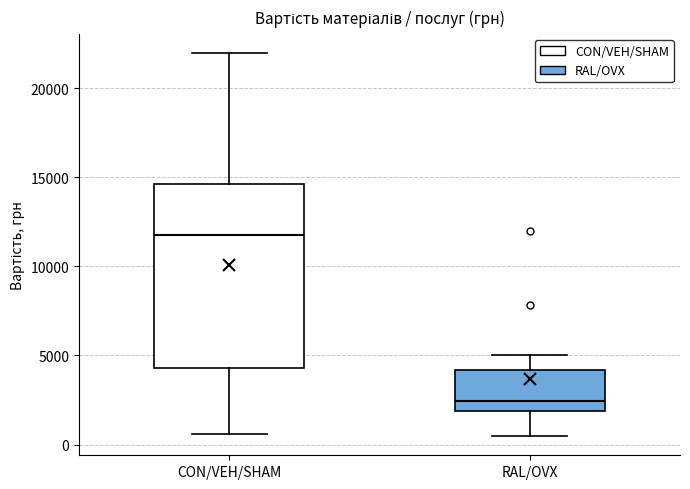

Reading left to right, read every box against the y-axis: the position of its median line, the range the box covers, and the ends of its whiskers. The values are not printed on the chart, so give them approximately, as read against the axis.

CON/VEH/SHAM: median 12000, box 4500 to 14500, whiskers 500 to 22000
RAL/OVX: median 2500, box 2000 to 4000, whiskers 500 to 5000